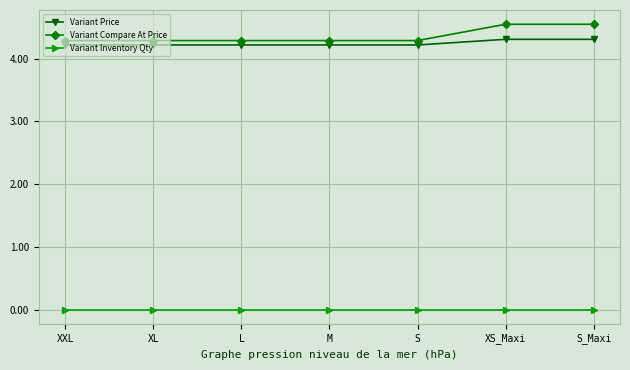

Which series has the largest total across all categories?

Variant Compare At Price